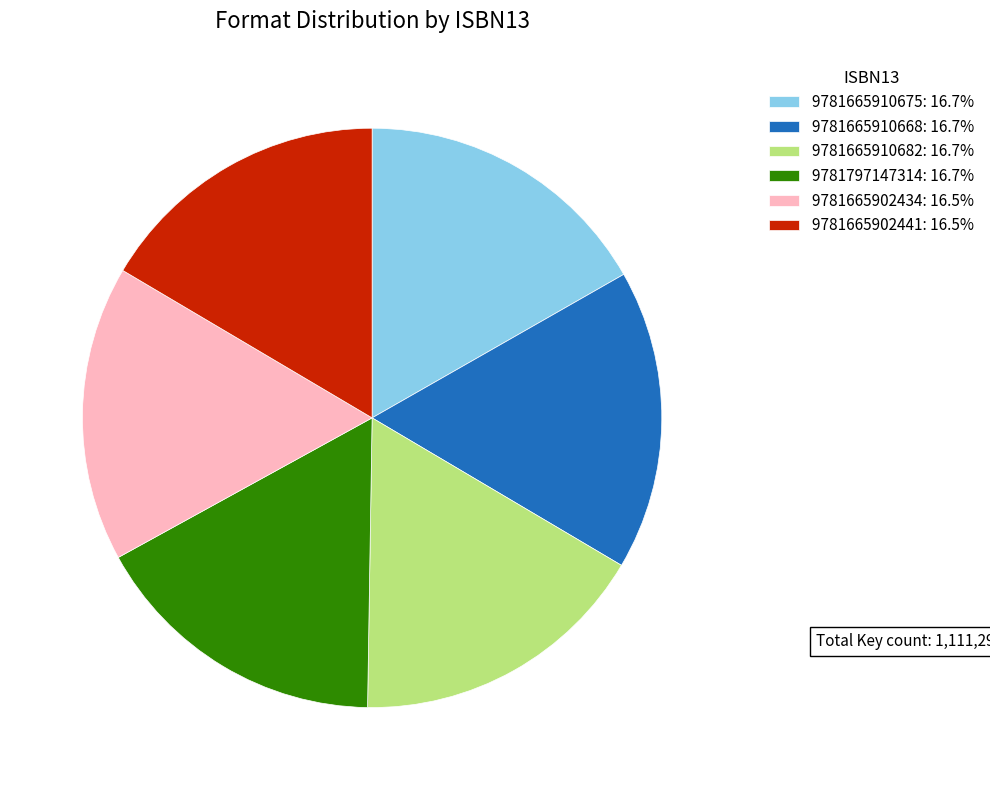

Is 9781665910668 the majority of the pie?

No